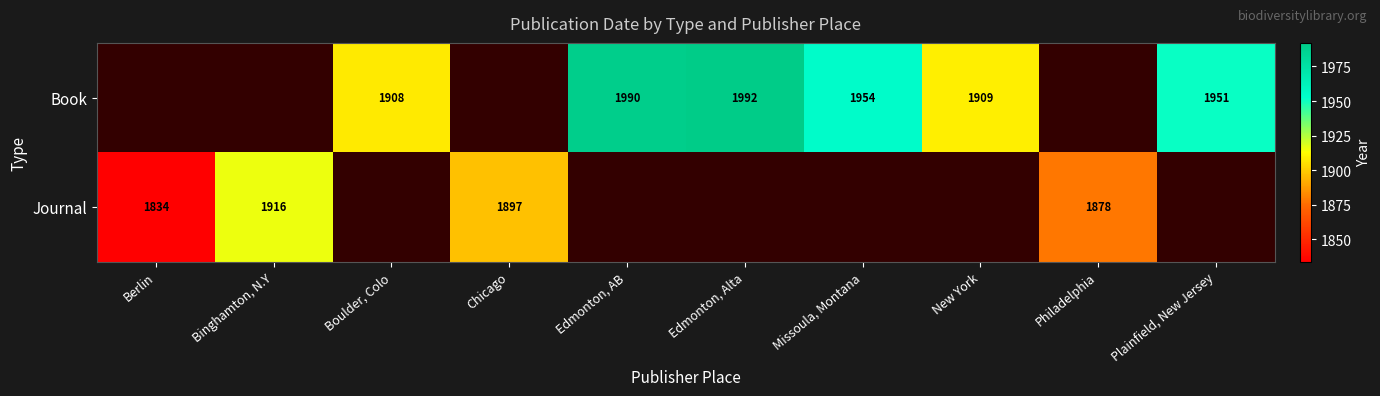

What is the smallest value displayed?

1834.0